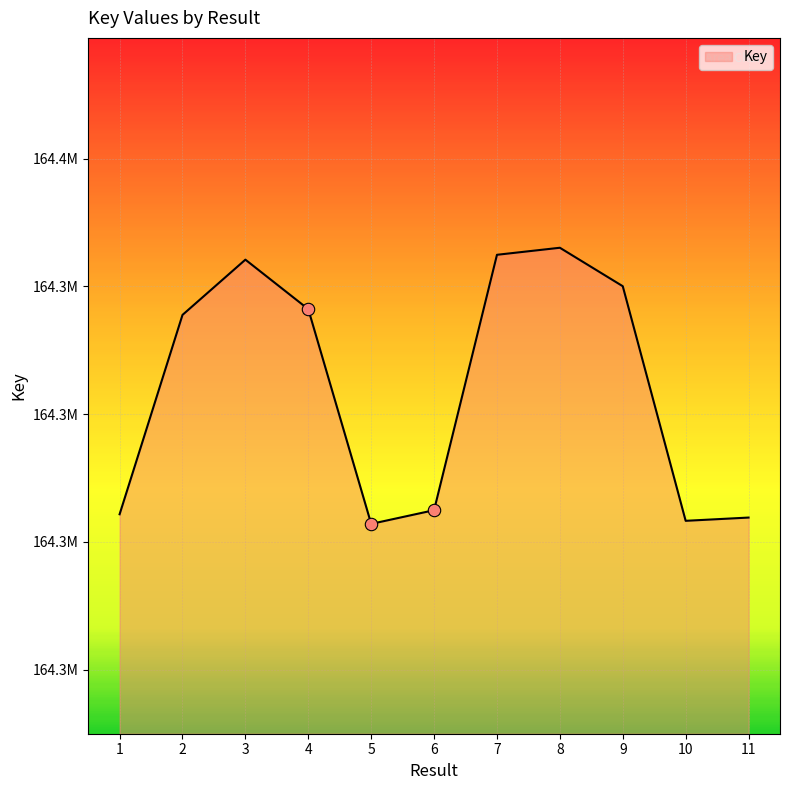

Approximately how many times larger is the value at 11 compared to 10?

1.0